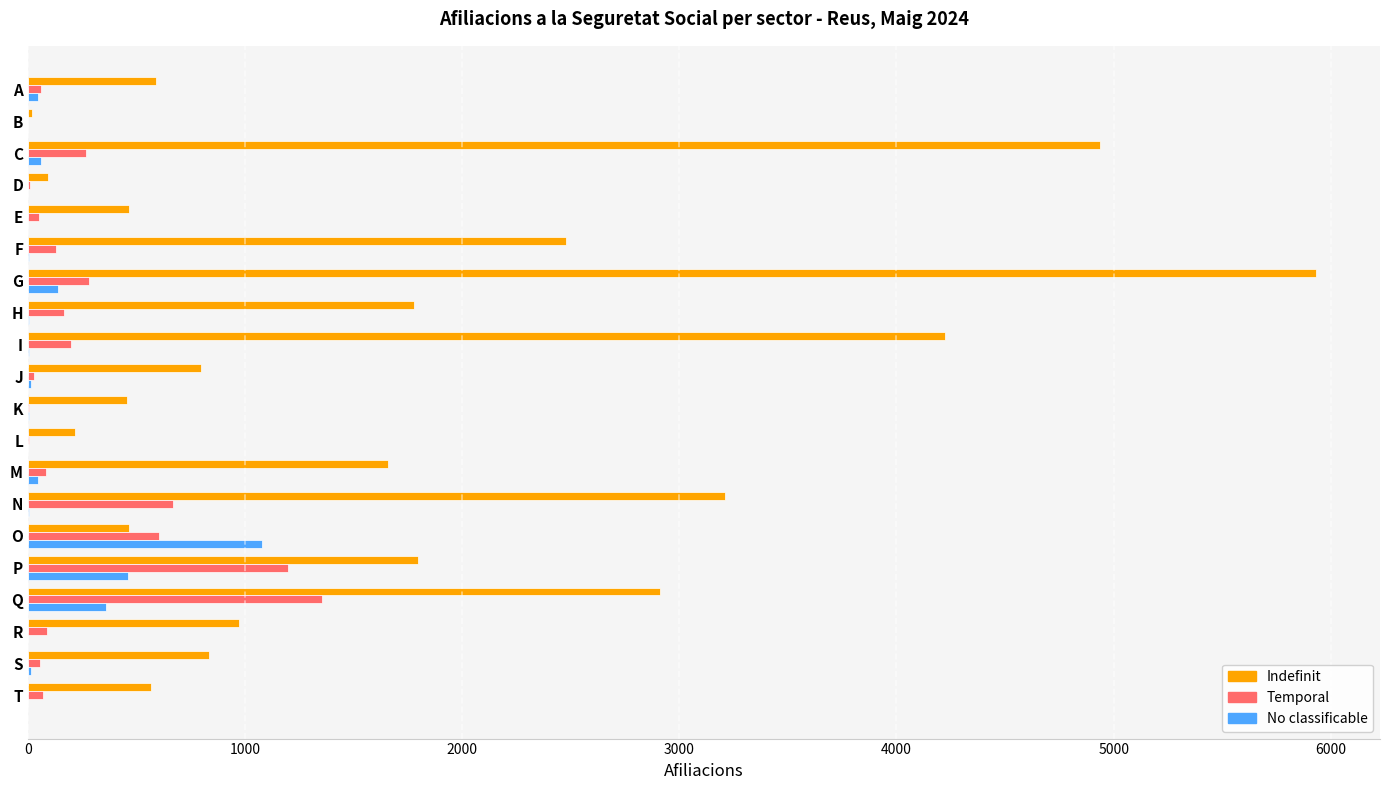

Between C and R, which series saw the biggest shift?

Indefinit